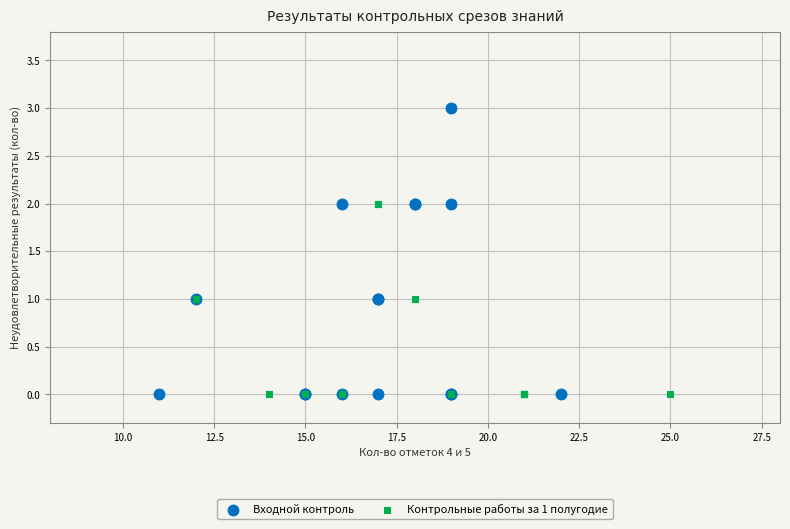

What are all the series names shown in the legend?

Входной контроль, Контрольные работы за 1 полугодие